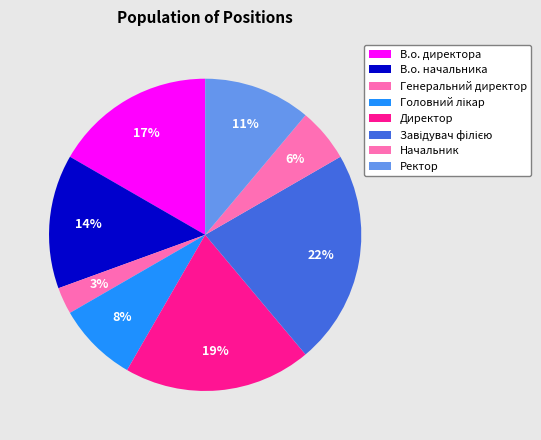

To the nearest percent, what percentage of the pie is Начальник?

6%